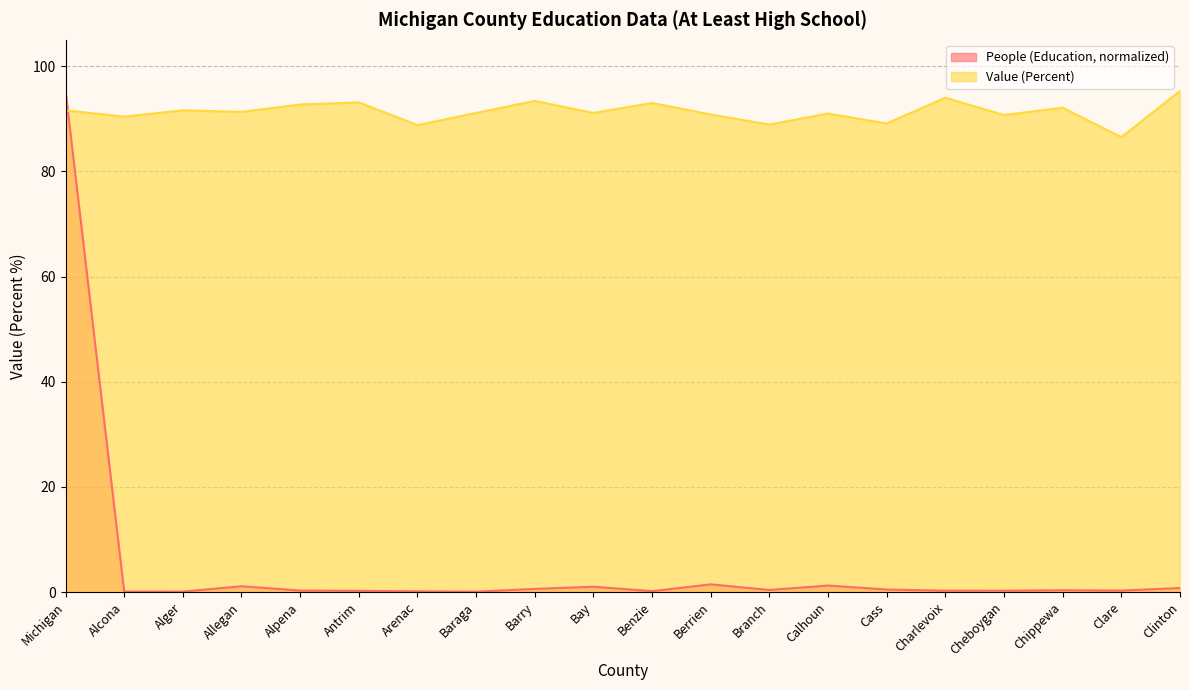

At which label does Value (Percent) reach its minimum?

Clare